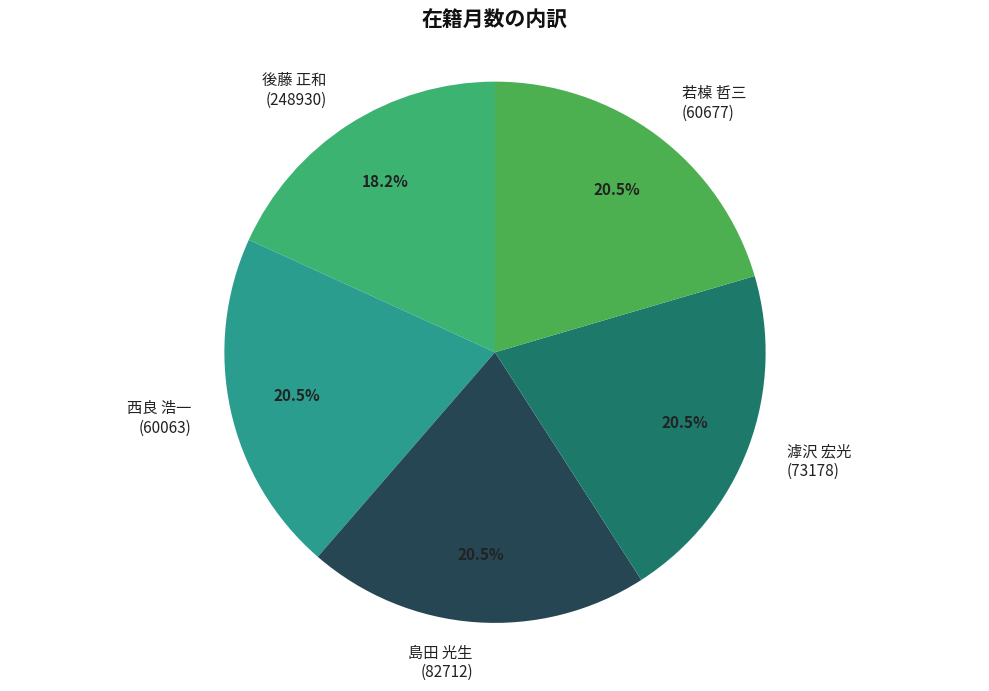

What is the ratio of the value at 島田 光生 to the value at 西良 浩一?

1.0